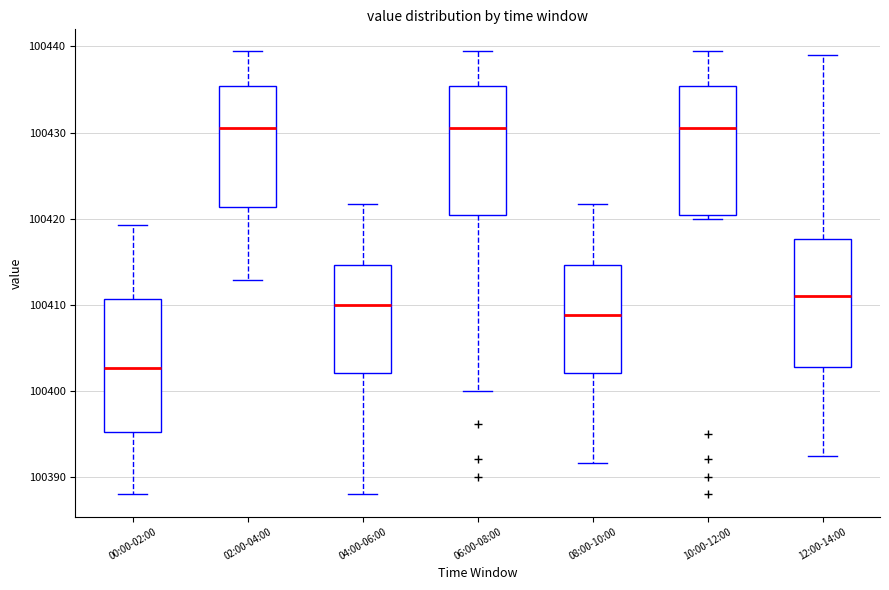

Reading left to right, read every box against the y-axis: the position of its median line, the range the box covers, and the ends of its whiskers. The values are not printed on the chart, so give them approximately, as read against the axis.

00:00-02:00: median 100403, box 100395 to 100411, whiskers 100388 to 100419
02:00-04:00: median 100431, box 100421 to 100435, whiskers 100413 to 100439
04:00-06:00: median 100410, box 100402 to 100415, whiskers 100388 to 100422
06:00-08:00: median 100431, box 100420 to 100435, whiskers 100400 to 100439
08:00-10:00: median 100409, box 100402 to 100415, whiskers 100392 to 100422
10:00-12:00: median 100431, box 100420 to 100435, whiskers 100420 (just below the box's lower edge) to 100439
12:00-14:00: median 100411, box 100403 to 100418, whiskers 100393 to 100439